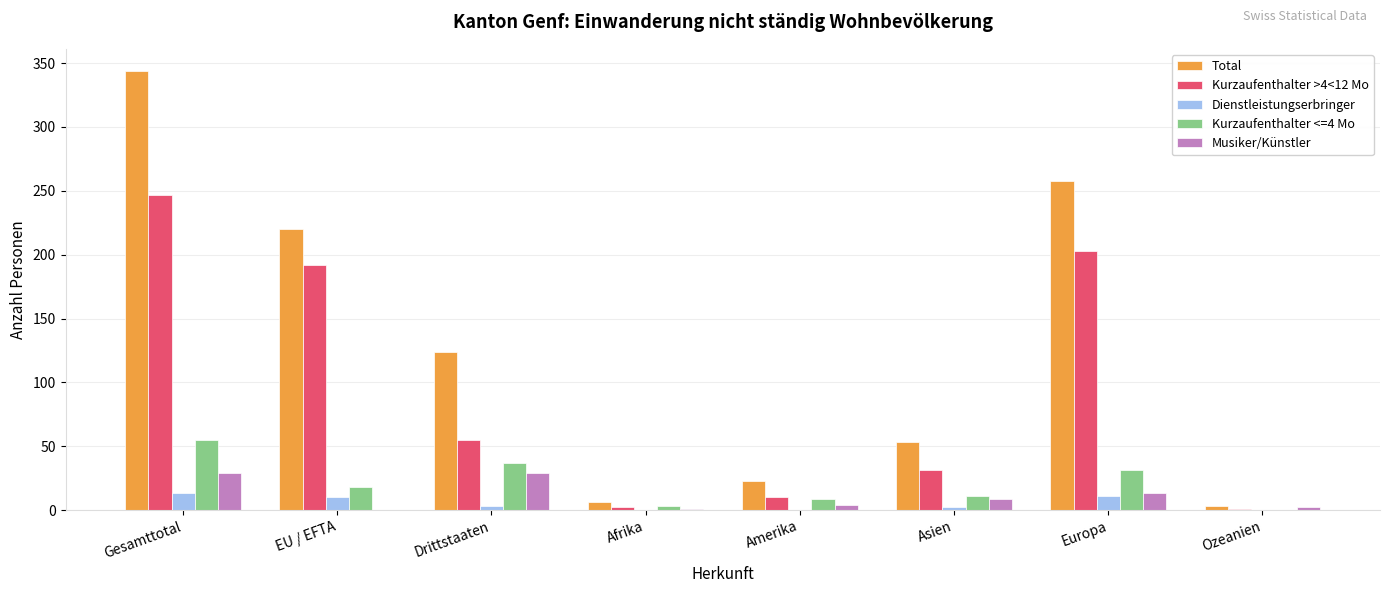

Are the bars horizontal?

No